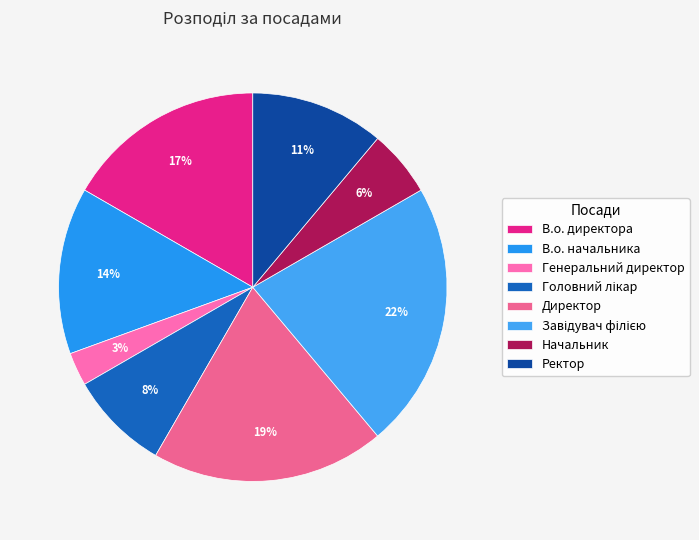

Combined, do В.о. директора and Ректор account for over 50%?

No